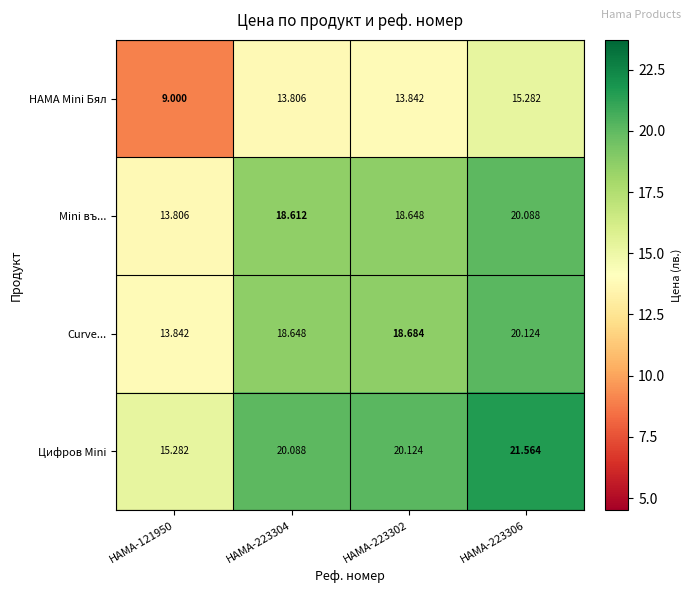

What is the total value across all series at HAMA-121950?

51.9